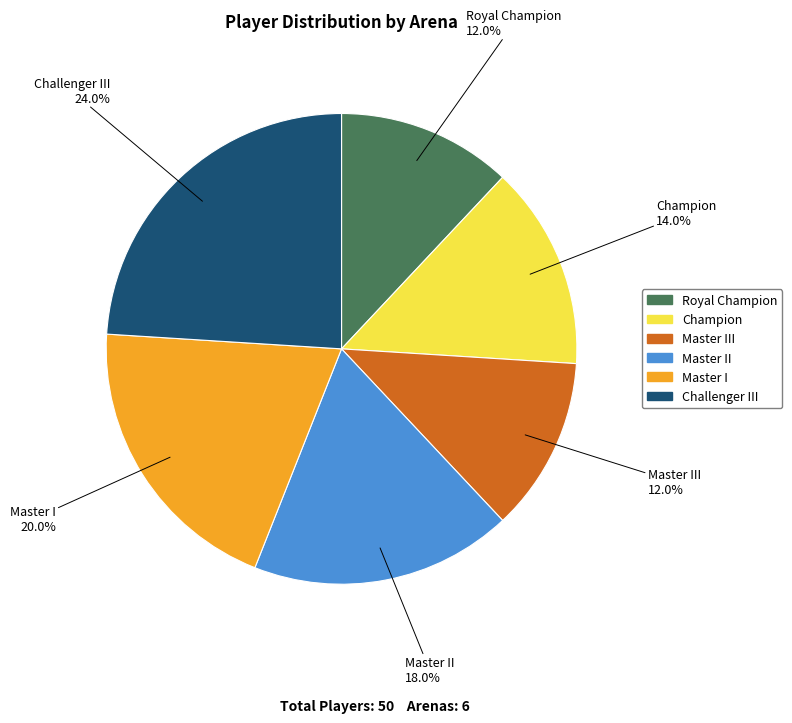

Is Challenger III the majority of the pie?

No